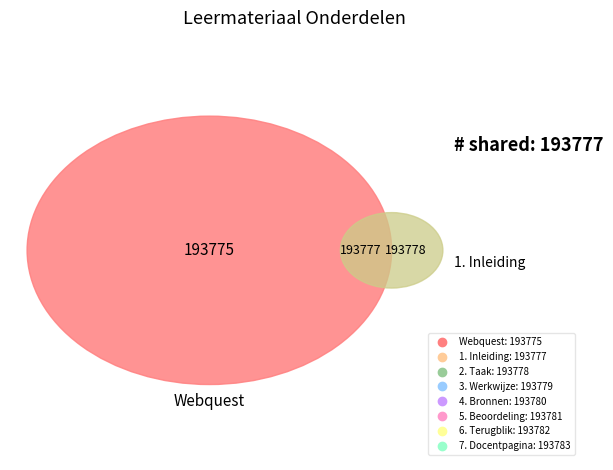

What percentage do 5. Beoordeling and Webquest together represent?

25.0%